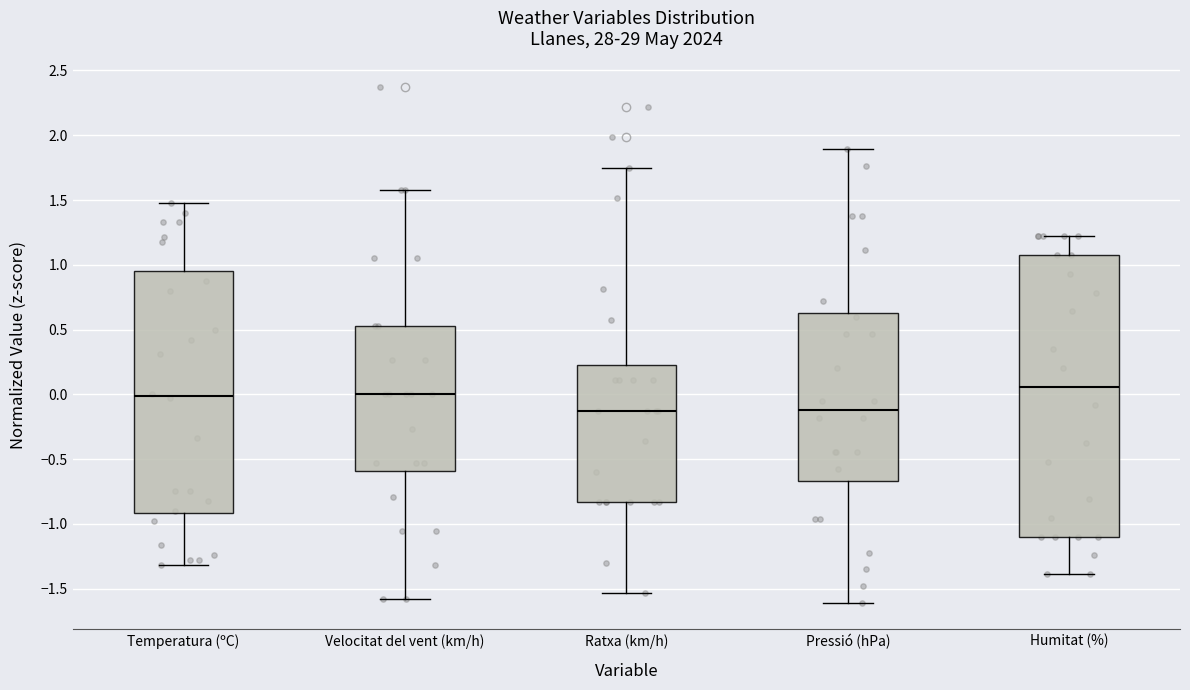

Comparing the boxes themselves (not the whiskers), which one is the tallest?

Humitat (%)